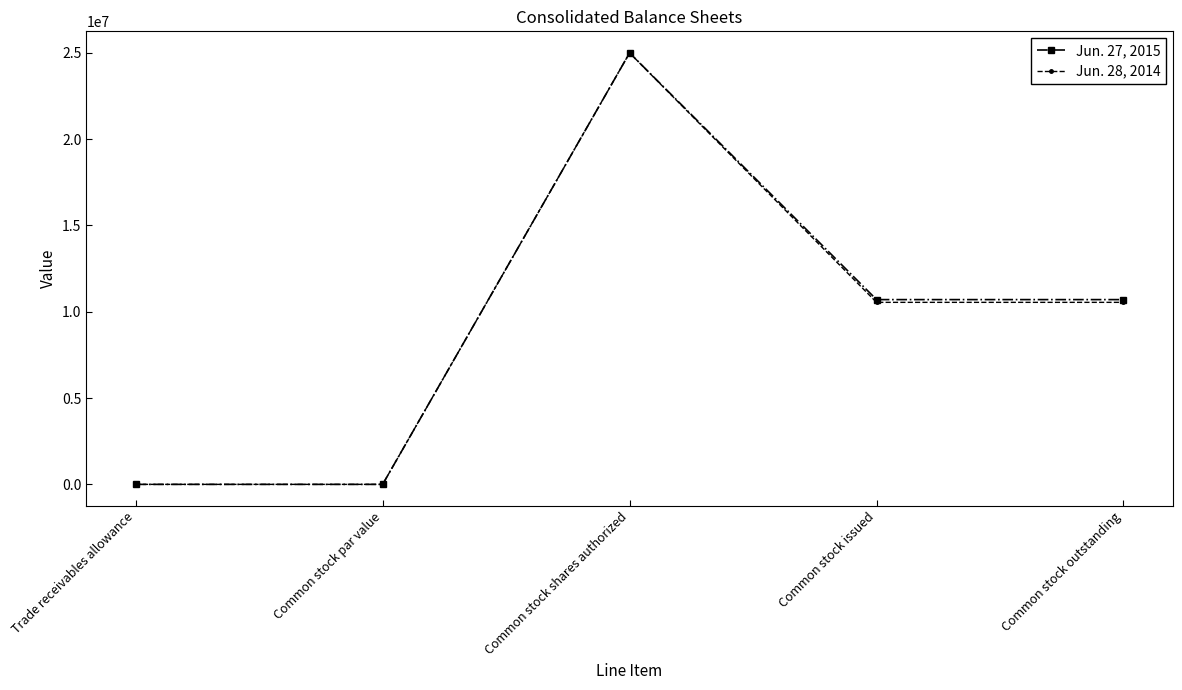

Is this an area chart (filled region under the line)?

No